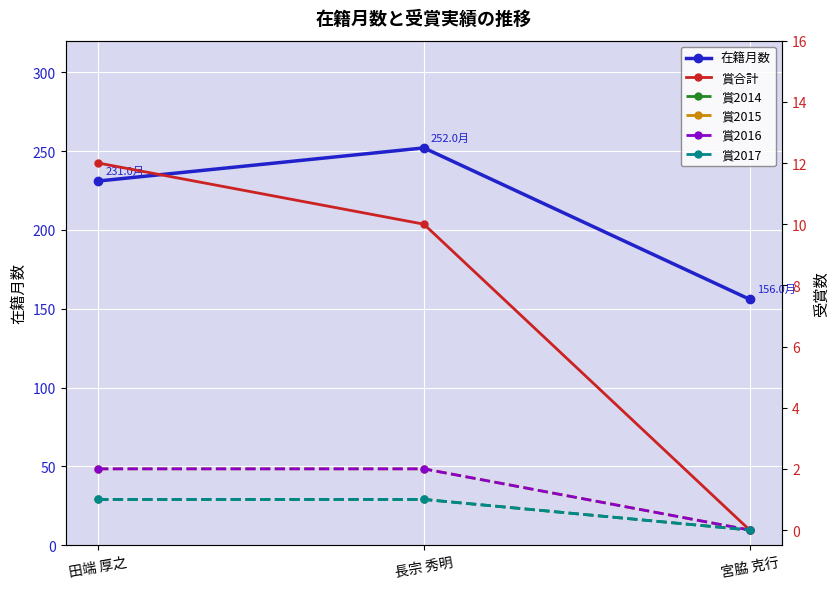

Which series has the widest spread of values?

在籍月数